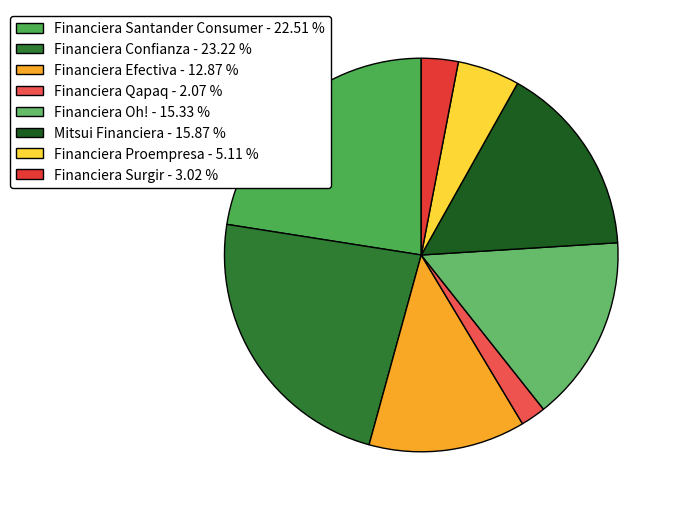

To the nearest percent, what portion does Financiera Efectiva represent?

13%